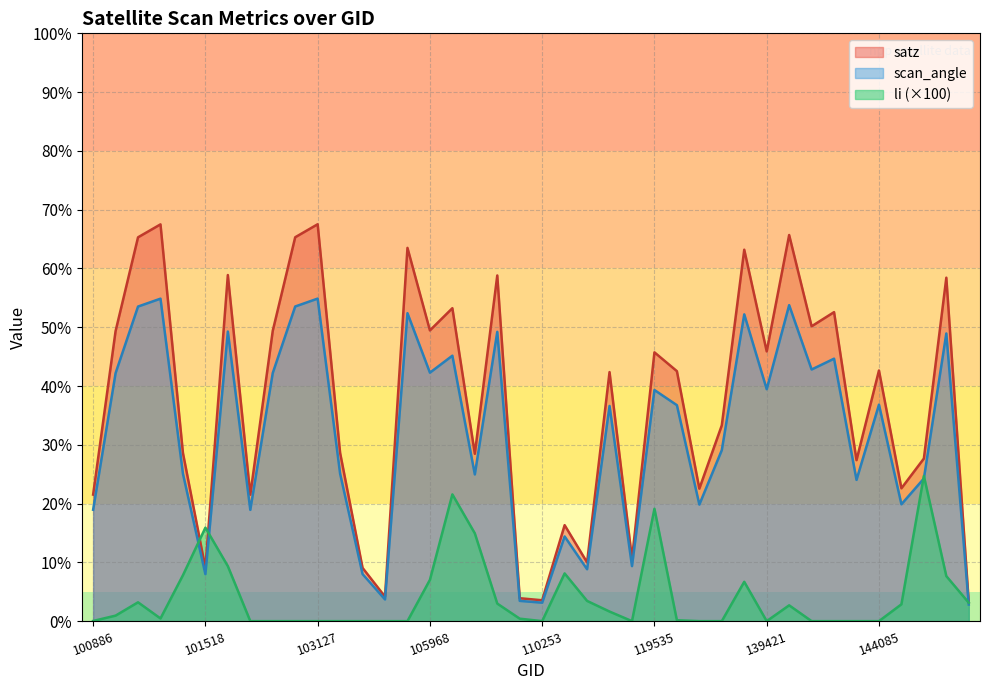

How many interior local valleys does the li series have?

4